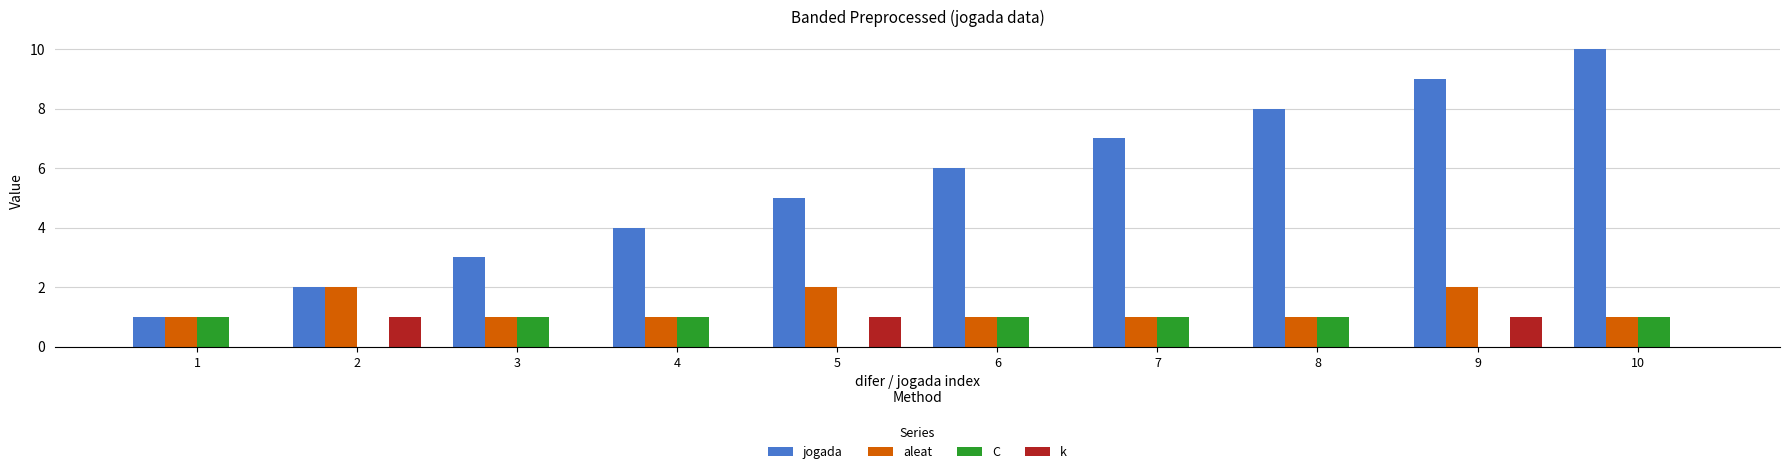

What is the sum of all aleat values?

13